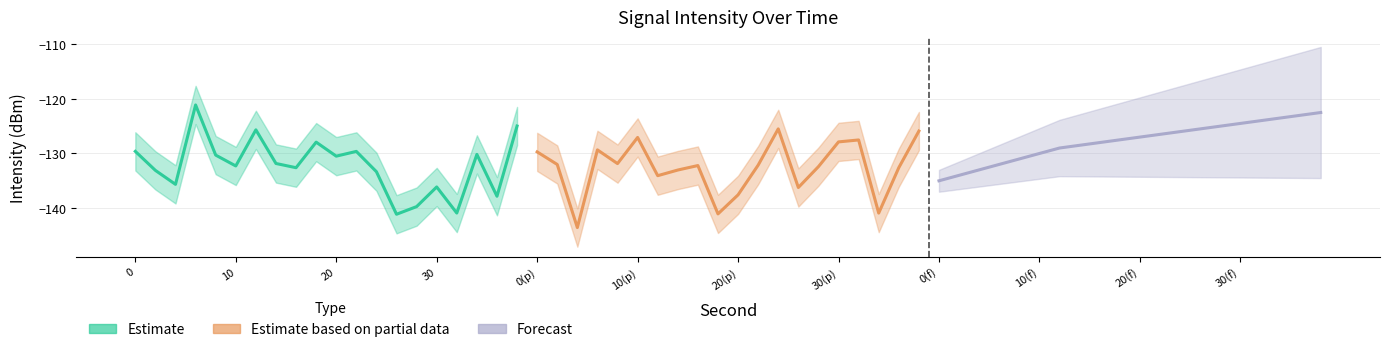

What is the difference between the maximum and second lowest values in the Estimate series?

19.8